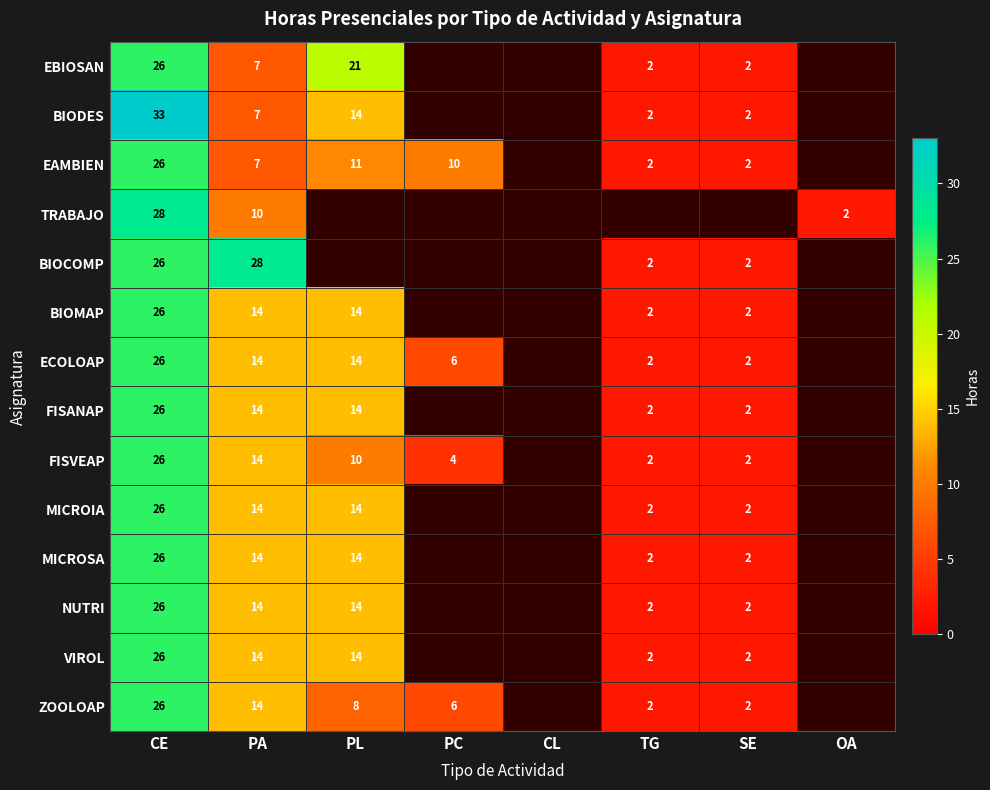

What is the sum of the VIROL values at TG and PA?

16